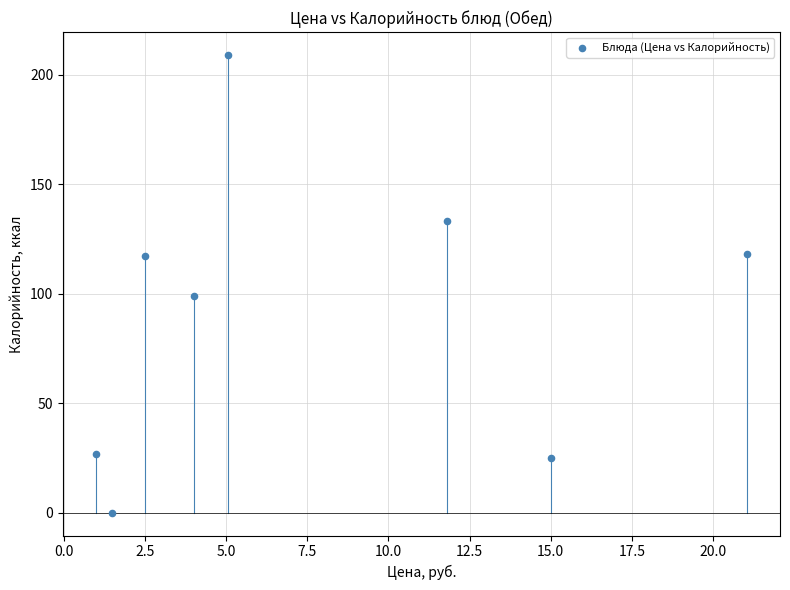

What is the average Y value?

91